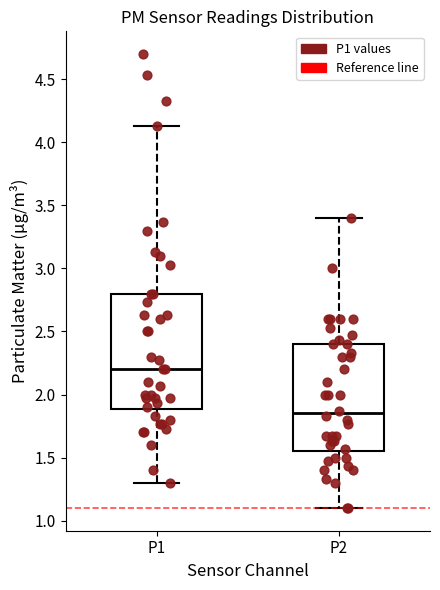

Reading left to right, transcribe this box plot: for each box, give where its median line is, the range the box spans, and where its two whiskers end, as read against the y-axis. The values are not printed on the chart, so give them approximately, as read against the axis.

P1: median 2.20, box 1.90 to 2.80, whiskers 1.30 to 4.15
P2: median 1.85, box 1.55 to 2.40, whiskers 1.10 to 3.40